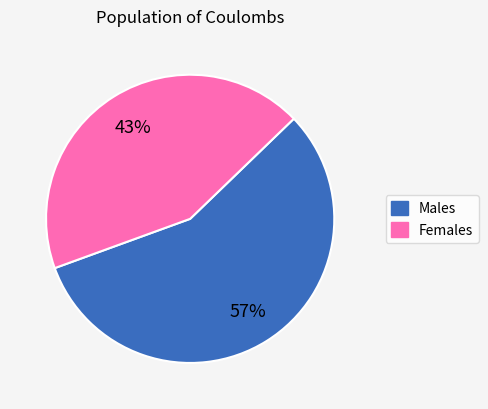

To the nearest percent, what is the average slice percentage?

50%